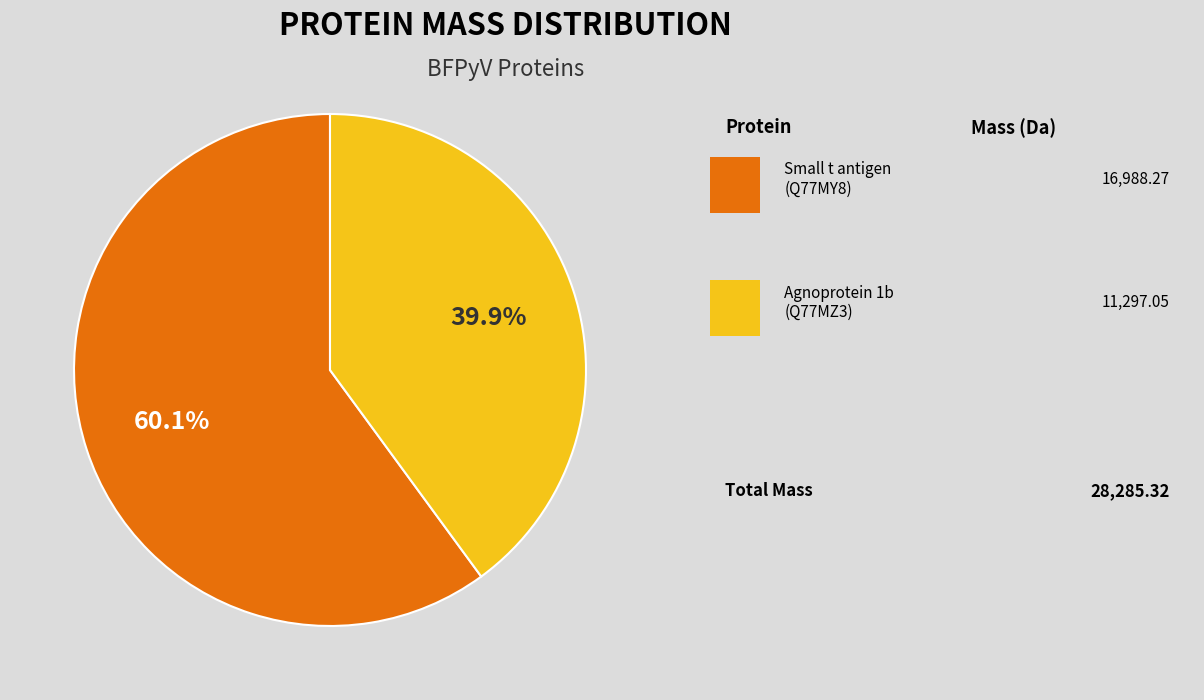

Does any single category account for the majority?

Yes